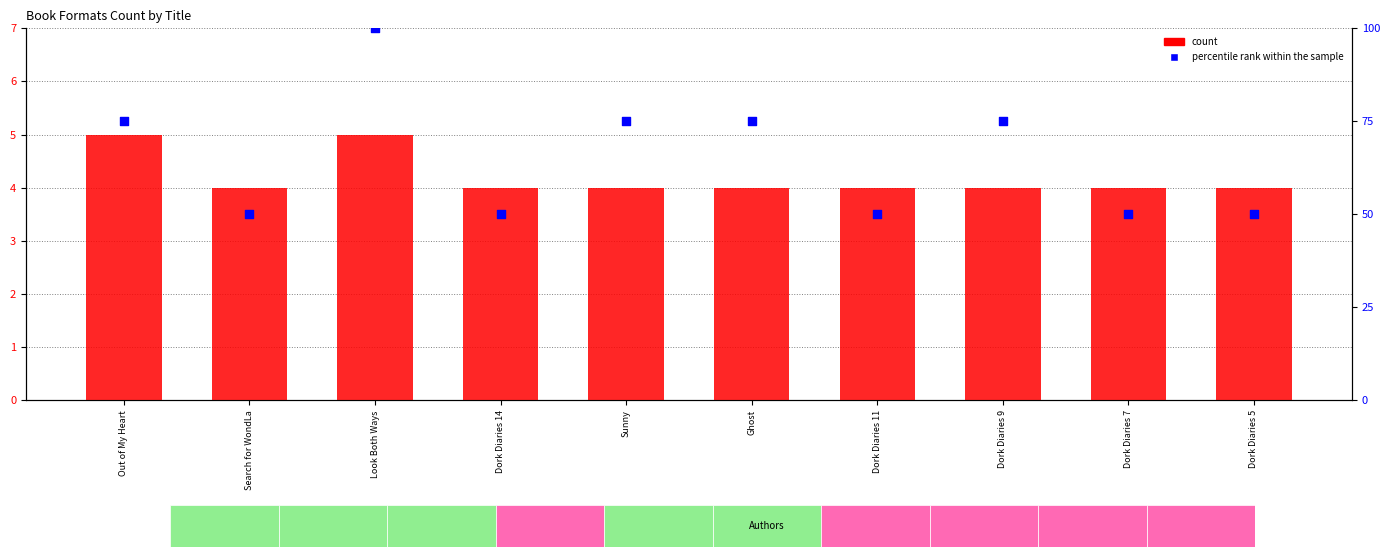

What is the total value across all series at Search for WondLa?

54